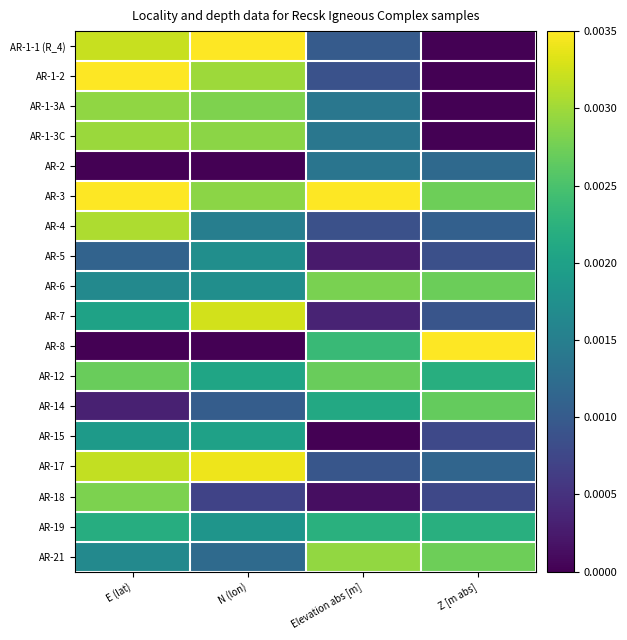

Reading left to right, what are all the values shown in this chart?

AR-1-1 (R_4): E (lat)=0.0	N (lon)=0.0	Elevation abs [m]=0.0	Z [m abs]=0.0
AR-1-2: E (lat)=0.0	N (lon)=0.0	Elevation abs [m]=0.0	Z [m abs]=0.0
AR-1-3A: E (lat)=0.0	N (lon)=0.0	Elevation abs [m]=0.0	Z [m abs]=0.0
AR-1-3C: E (lat)=0.0	N (lon)=0.0	Elevation abs [m]=0.0	Z [m abs]=0.0
AR-2: E (lat)=0.0	N (lon)=0.0	Elevation abs [m]=0.0	Z [m abs]=0.0
AR-3: E (lat)=0.0	N (lon)=0.0	Elevation abs [m]=0.0	Z [m abs]=0.0
AR-4: E (lat)=0.0	N (lon)=0.0	Elevation abs [m]=0.0	Z [m abs]=0.0
AR-5: E (lat)=0.0	N (lon)=0.0	Elevation abs [m]=0.0	Z [m abs]=0.0
AR-6: E (lat)=0.0	N (lon)=0.0	Elevation abs [m]=0.0	Z [m abs]=0.0
AR-7: E (lat)=0.0	N (lon)=0.0	Elevation abs [m]=0.0	Z [m abs]=0.0
AR-8: E (lat)=0.0	N (lon)=0.0	Elevation abs [m]=0.0	Z [m abs]=0.0
AR-12: E (lat)=0.0	N (lon)=0.0	Elevation abs [m]=0.0	Z [m abs]=0.0
AR-14: E (lat)=0.0	N (lon)=0.0	Elevation abs [m]=0.0	Z [m abs]=0.0
AR-15: E (lat)=0.0	N (lon)=0.0	Elevation abs [m]=0.0	Z [m abs]=0.0
AR-17: E (lat)=0.0	N (lon)=0.0	Elevation abs [m]=0.0	Z [m abs]=0.0
AR-18: E (lat)=0.0	N (lon)=0.0	Elevation abs [m]=0.0	Z [m abs]=0.0
AR-19: E (lat)=0.0	N (lon)=0.0	Elevation abs [m]=0.0	Z [m abs]=0.0
AR-21: E (lat)=0.0	N (lon)=0.0	Elevation abs [m]=0.0	Z [m abs]=0.0